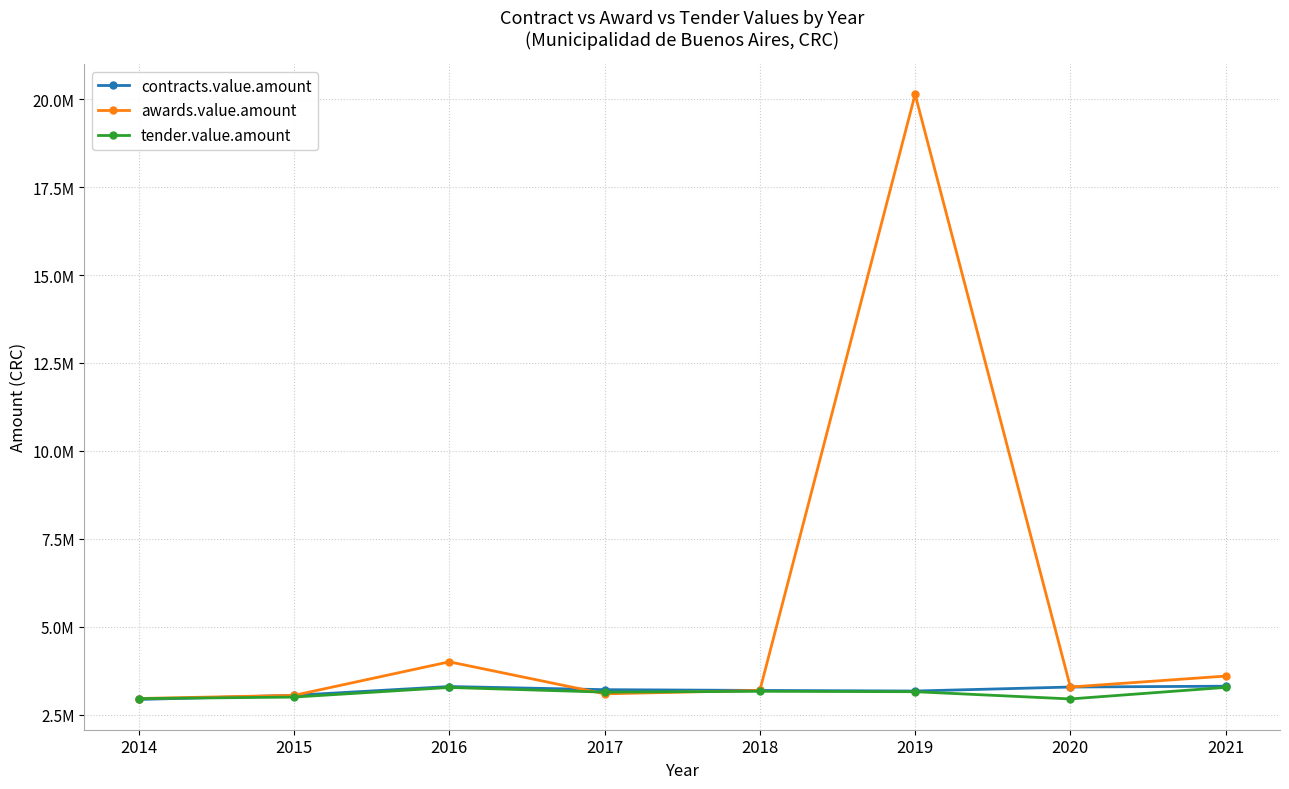

What is the value of the awards.value.amount point at the 1st from the left?

2956584.0